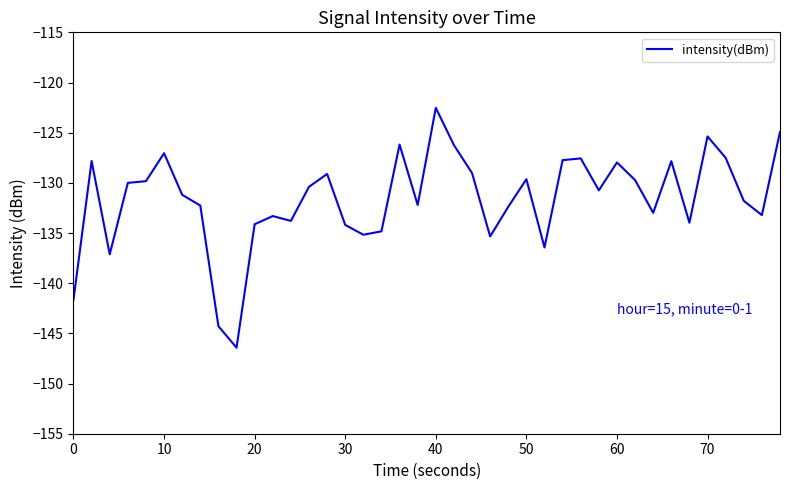

What is the difference between the maximum and minimum values?

23.9